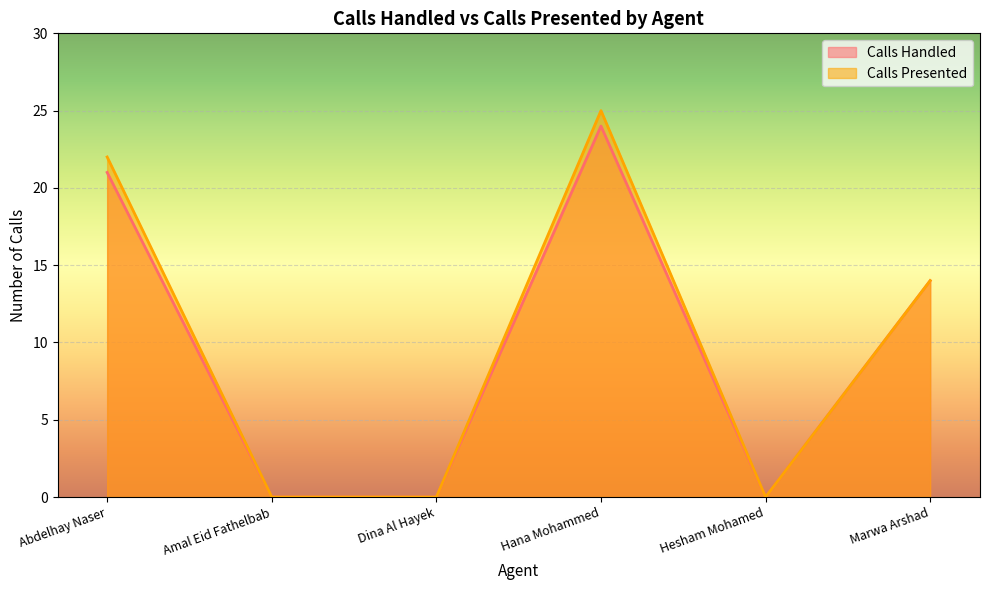

The value of Calls Handled at Dina Al Hayek is -7. True or false?

False